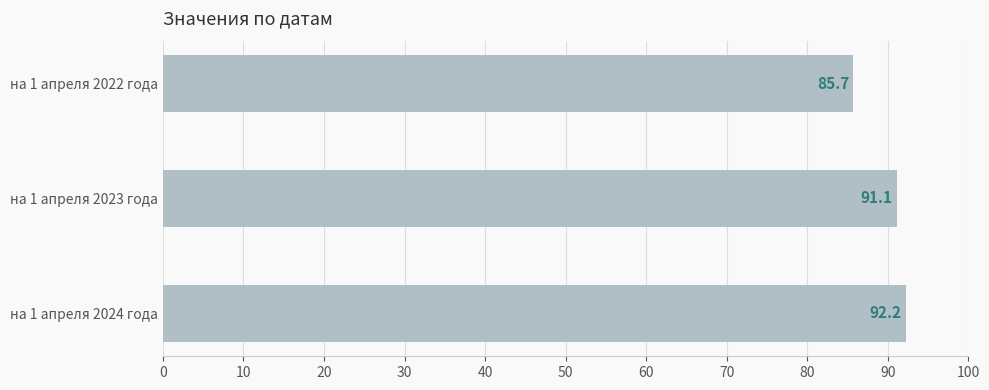

Which label corresponds to the smallest value in the chart?

на 1 апреля 2022 года